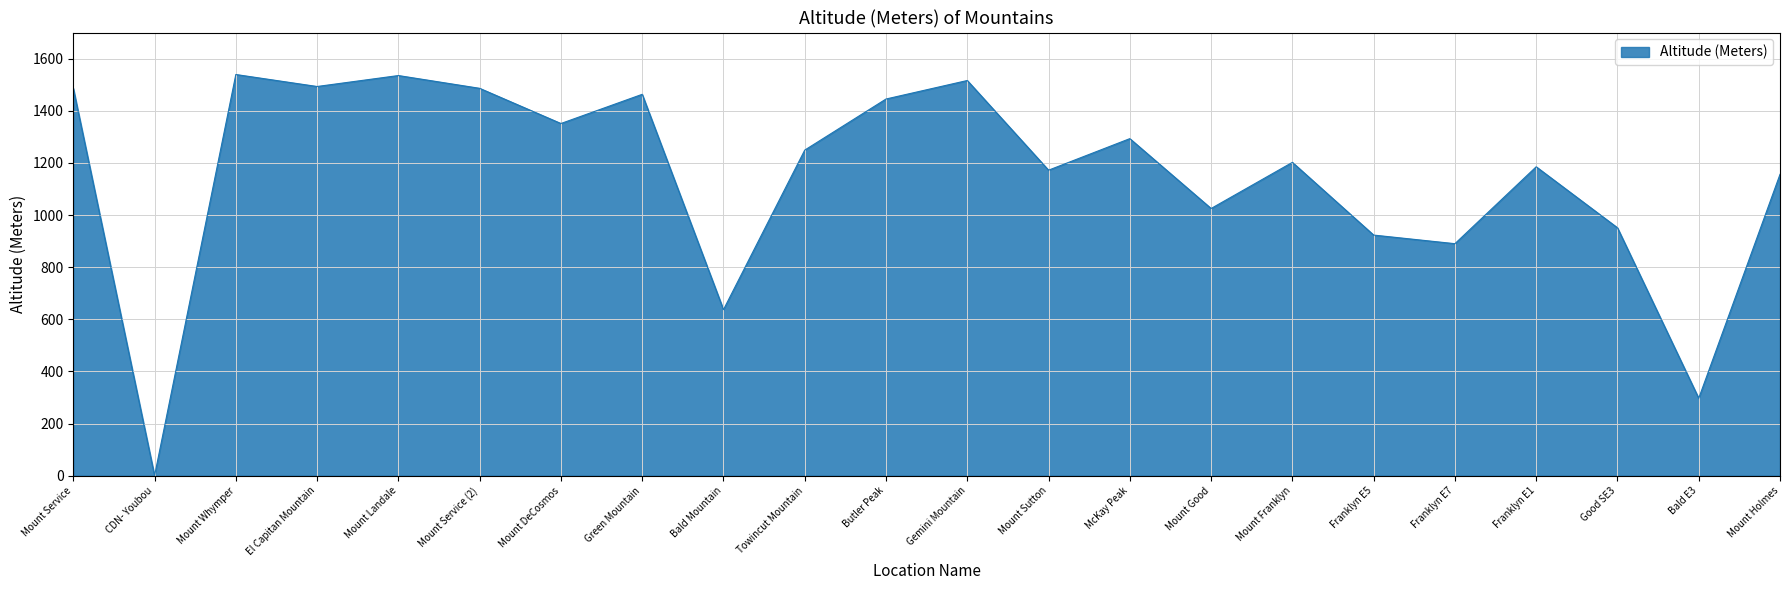

True or false: the data shows 1492 at Franklyn E5.

False